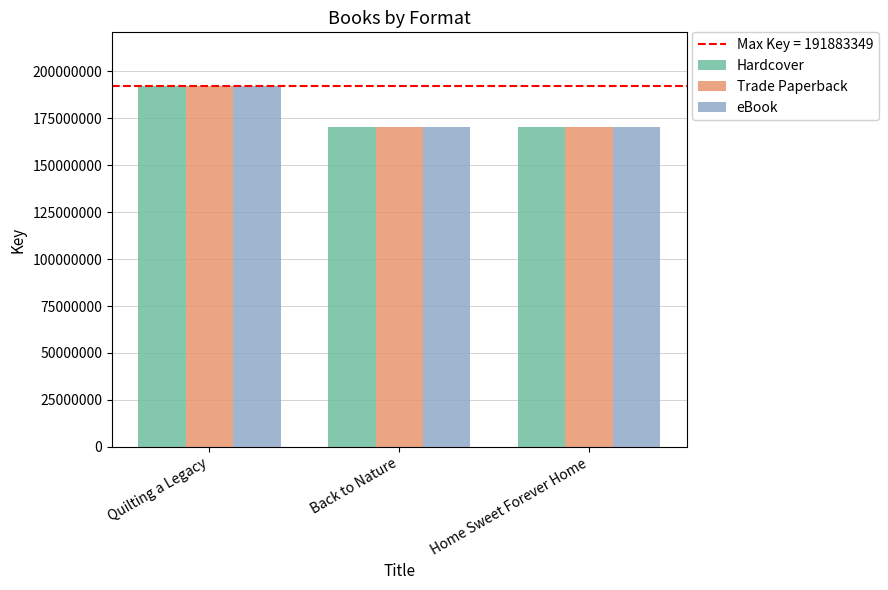

Where is Hardcover nearest to the value 180955717?

Back to Nature